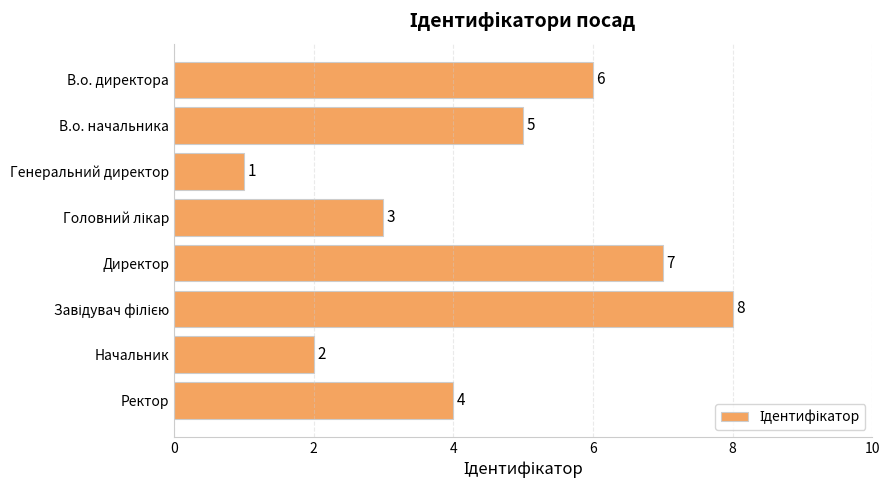

At which category does the chart reach its minimum across all series?

Генеральний директор